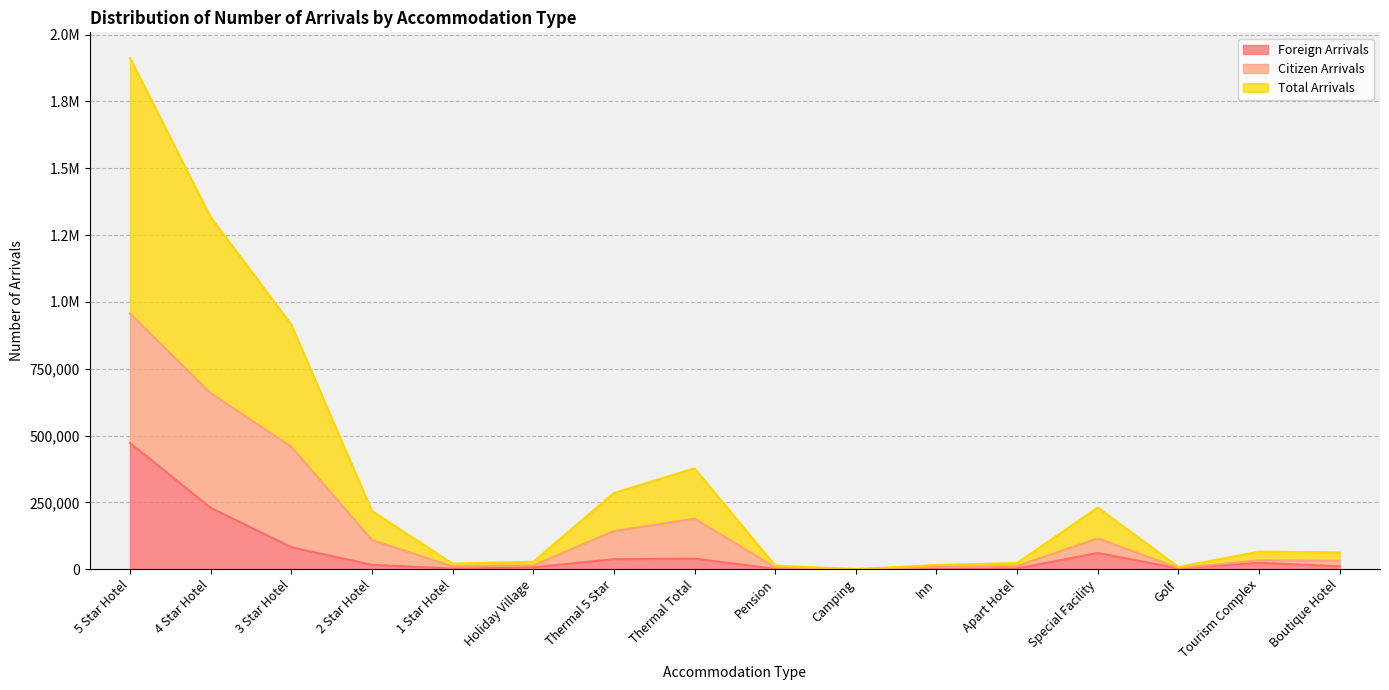

True or false: Total Arrivals and Foreign Arrivals intersect in this chart.

False